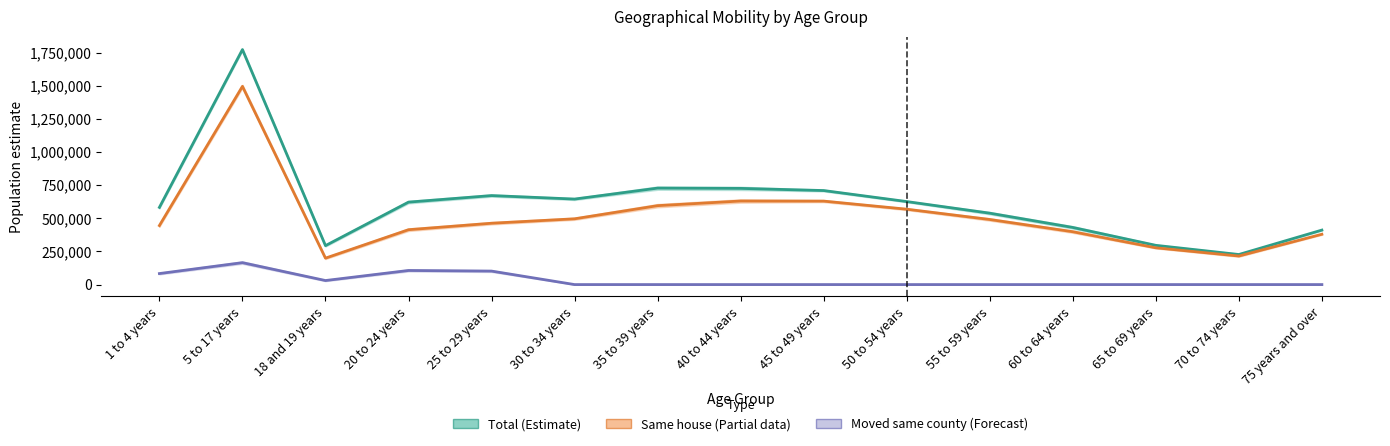

True or false: Same house and Moved within same county intersect in this chart.

False